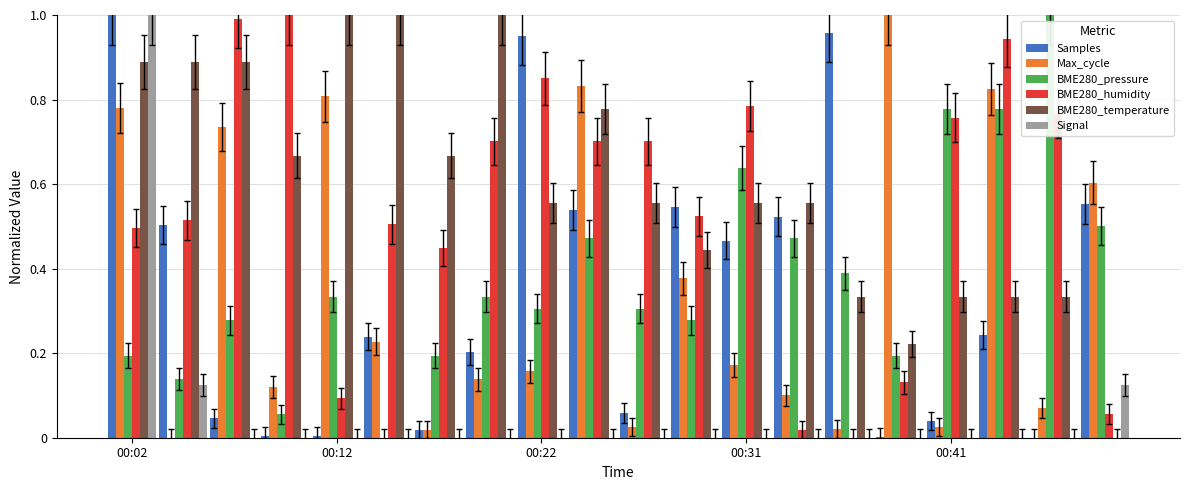

Which series has the largest total across all categories?

BME280_temperature